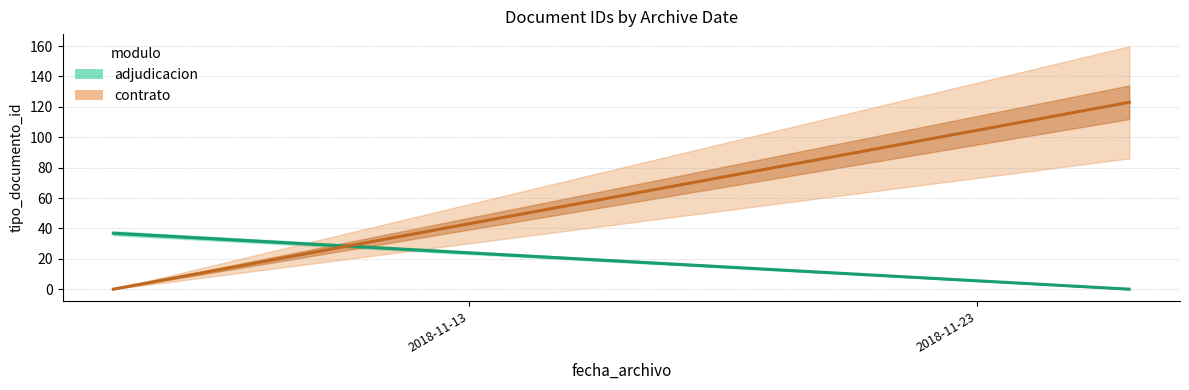

Count the number of data series in this chart.

2